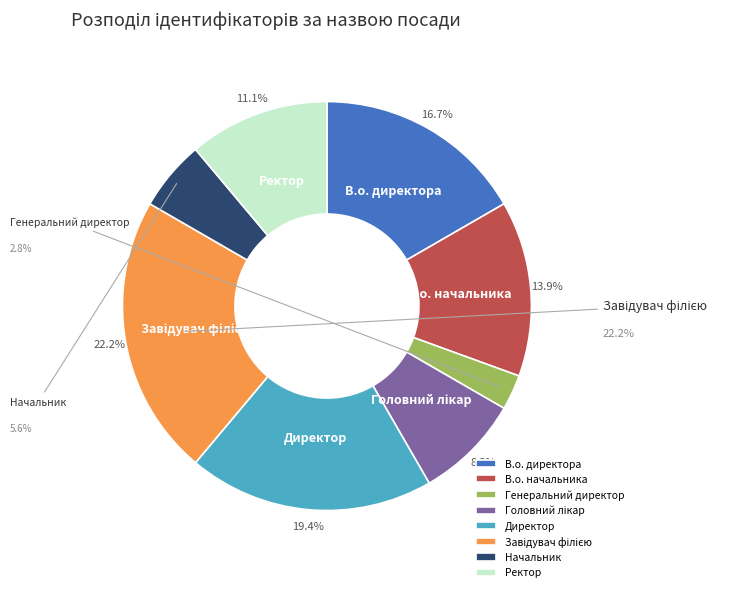

Is Завідувач філією the majority of the pie?

No